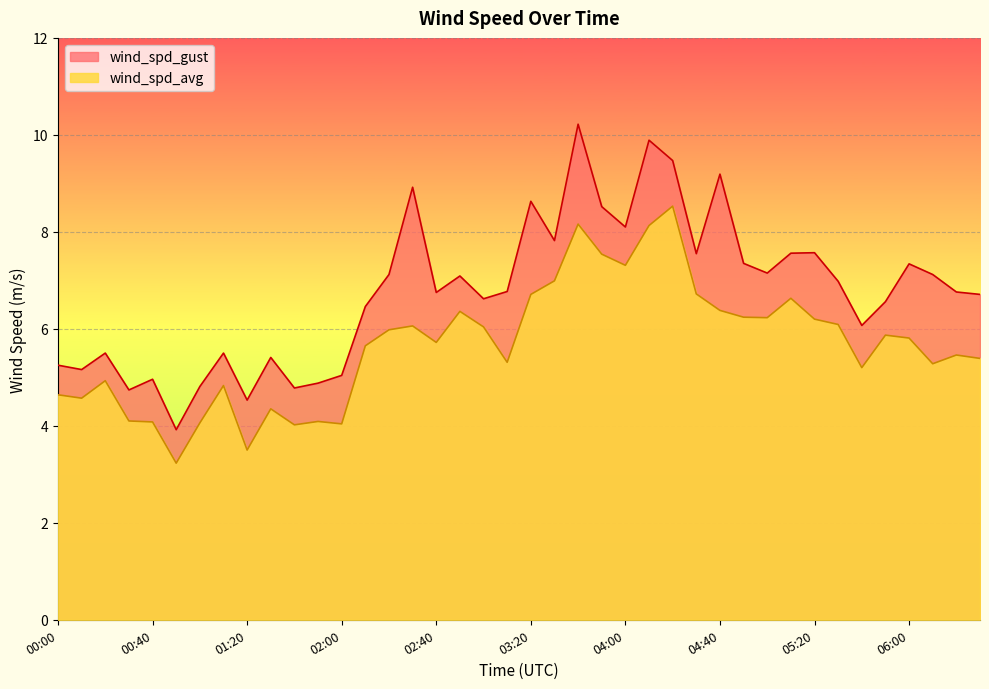

What is the difference between the wind_spd_gust values at 05:10 and 00:10?

2.4